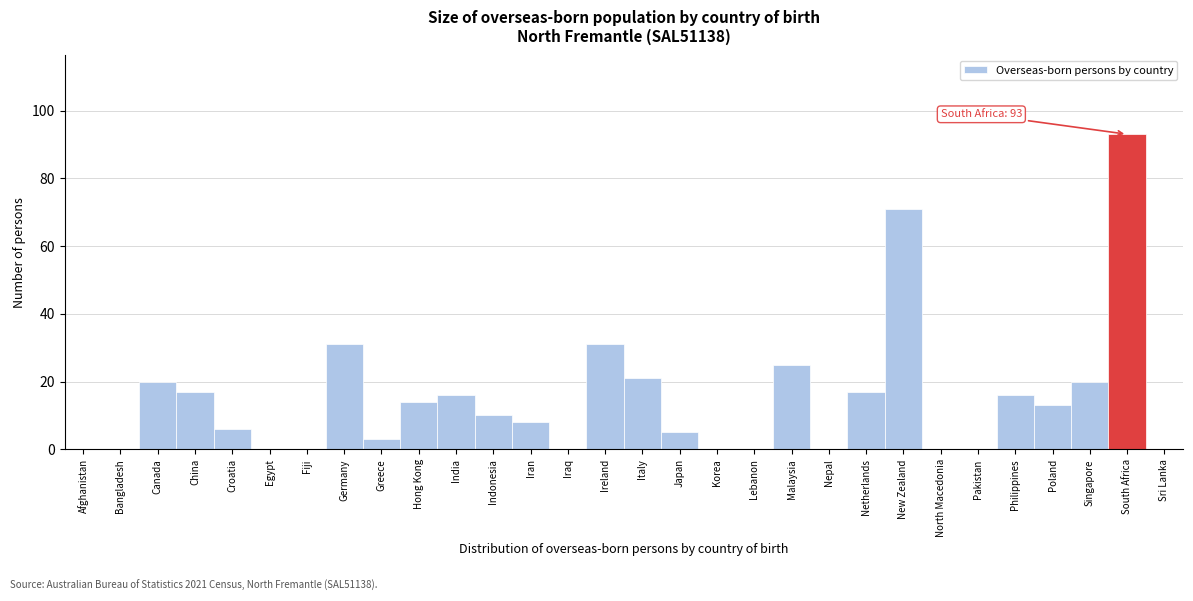

Reading left to right, transcribe all the data shown in this chart.

Afghanistan=0	Bangladesh=0	Canada=20	China=17	Croatia=6	Egypt=0	Fiji=0	Germany=31	Greece=3	Hong Kong=14	India=16	Indonesia=10	Iran=8	Iraq=0	Ireland=31	Italy=21	Japan=5	Korea=0	Lebanon=0	Malaysia=25	Nepal=0	Netherlands=17	New Zealand=71	North Macedonia=0	Pakistan=0	Philippines=16	Poland=13	Singapore=20	South Africa=93	Sri Lanka=0